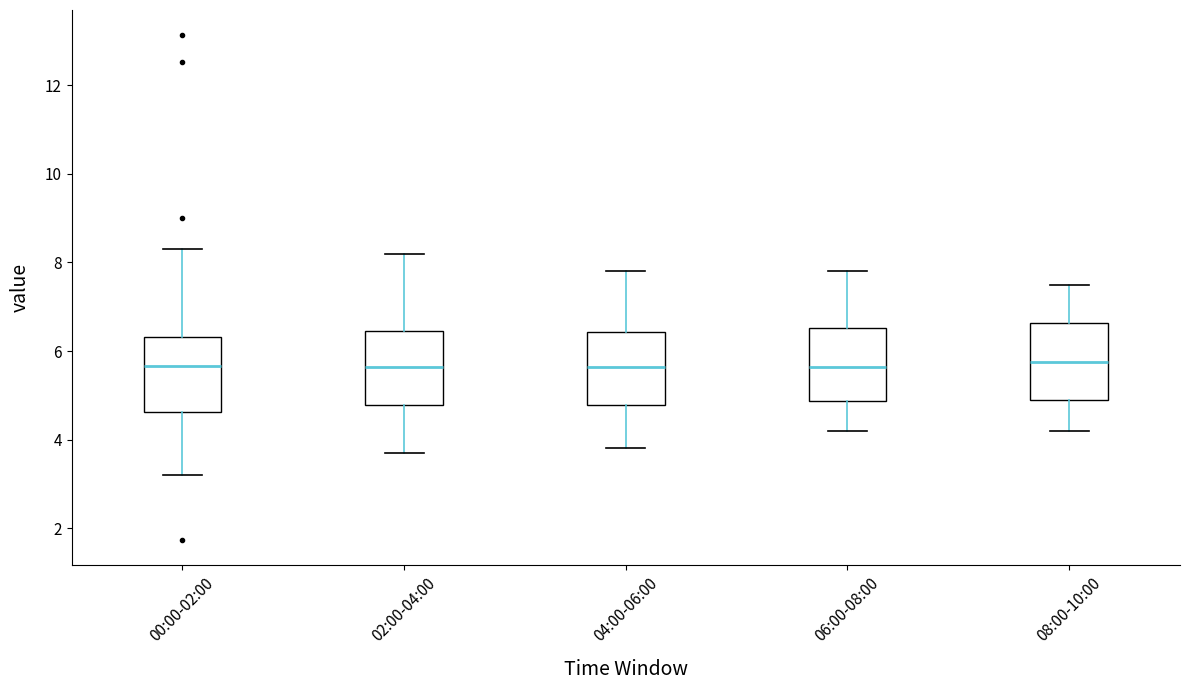

Where is the lower edge of the box for 00:00-02:00 on the y-axis? The values are not printed on the chart, so give them approximately, as read against the axis.

4.6